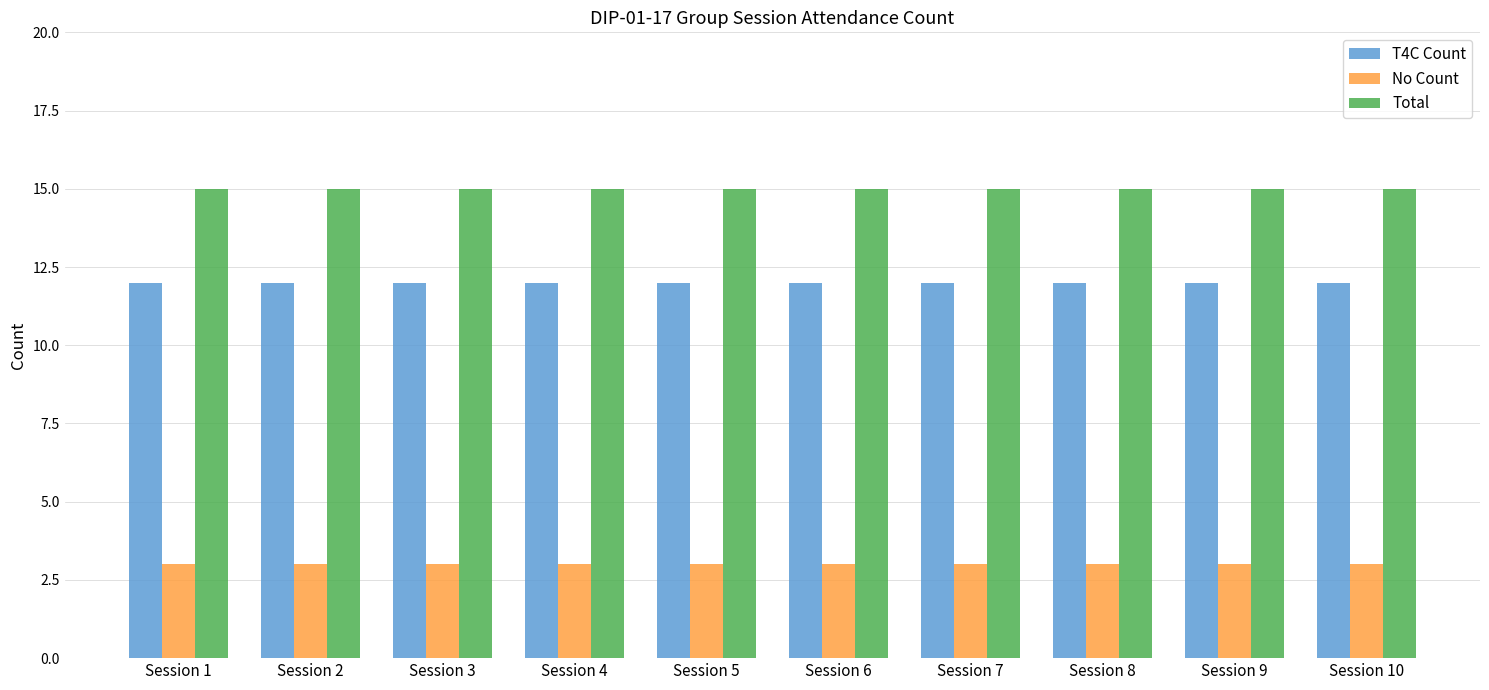

What is the value of the T4C Count bar at the 9th from the left?

12